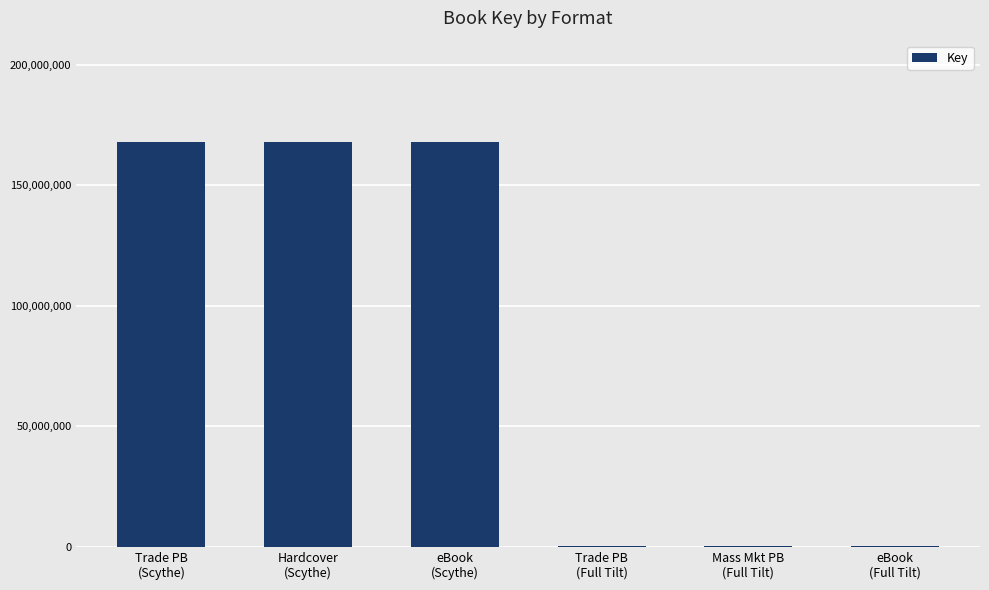

Reading left to right, what are all the values shown in this chart?

Trade PB
(Scythe)=168081974	Hardcover
(Scythe)=168081974	eBook
(Scythe)=168081974	Trade PB
(Full Tilt)=335889	Mass Mkt PB
(Full Tilt)=335889	eBook
(Full Tilt)=335889